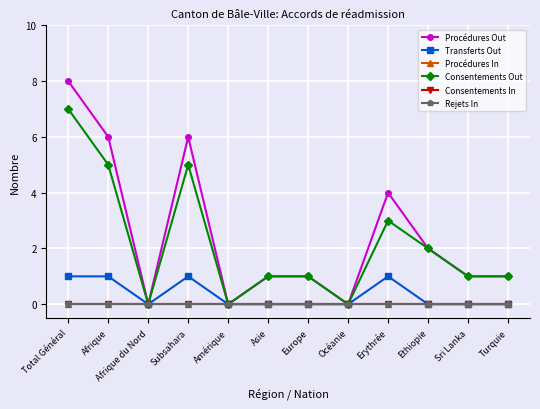

At which label does Rejets In reach its minimum?

Total Général